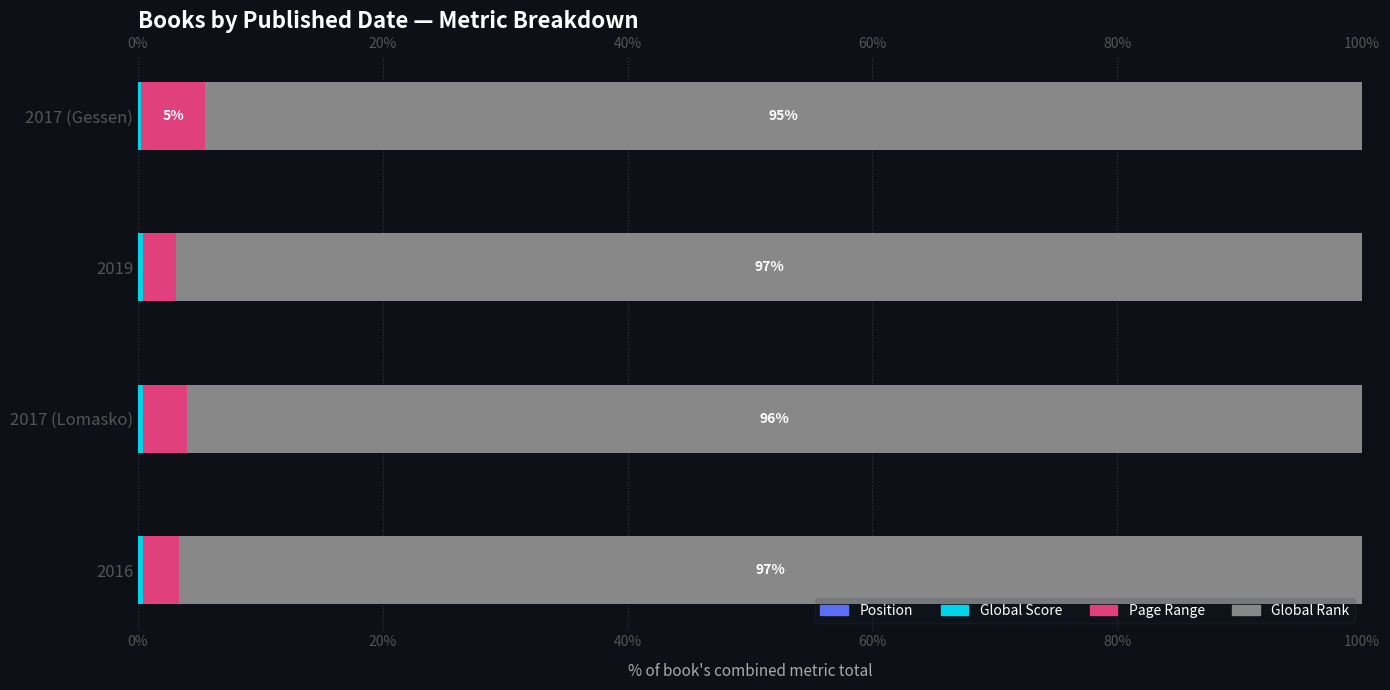

Which series has the largest range (max minus min)?

Page Range